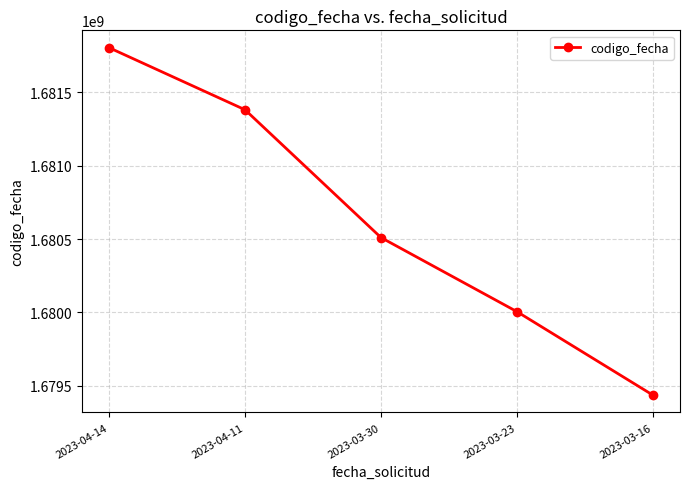

What is the label of the 3rd point from the right?

2023-03-30